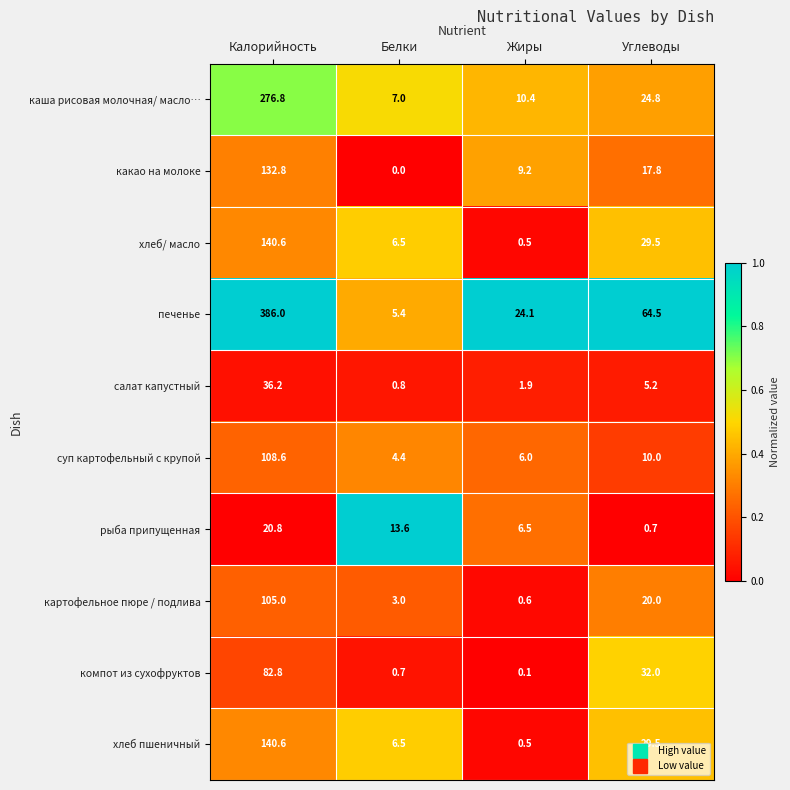

At which label does хлеб/ масло reach its minimum?

Жиры